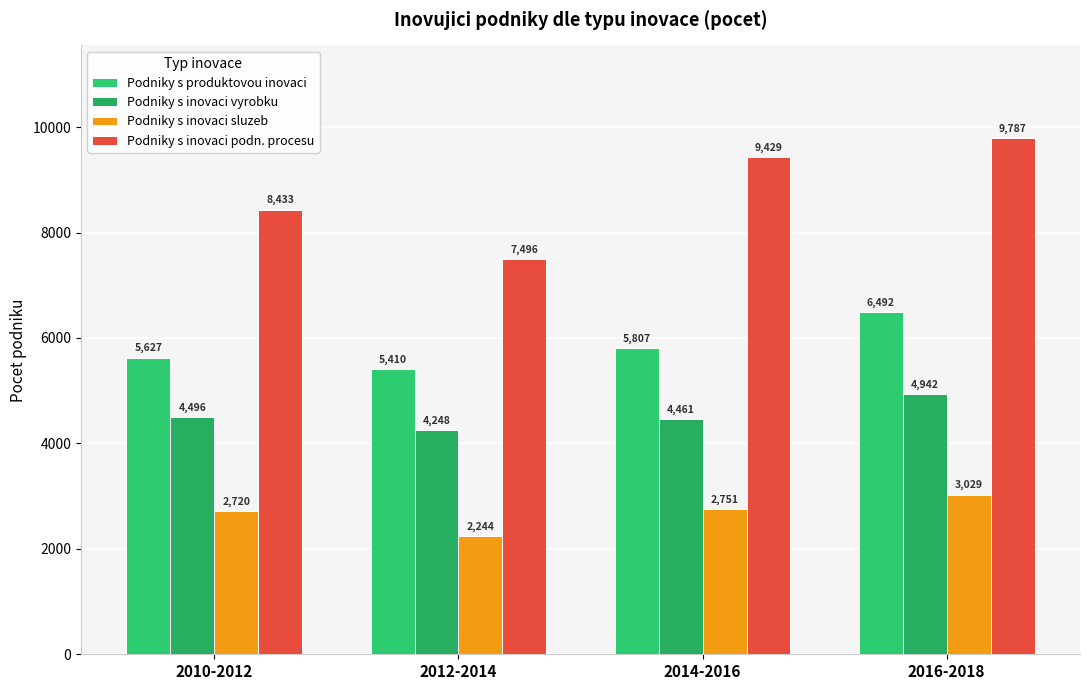

What is the difference between the Podniky s inovaci vyrobku values at 2014-2016 and 2012-2014?

213.2